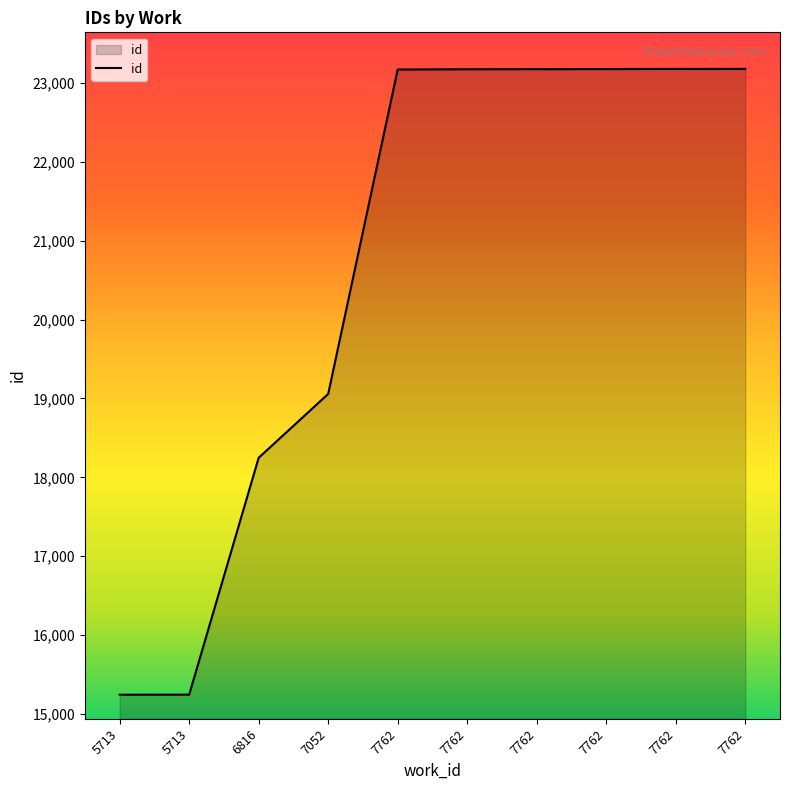

List the labels in order of value, smallest first.

5713, 5713, 6816, 7052, 7762, 7762, 7762, 7762, 7762, 7762